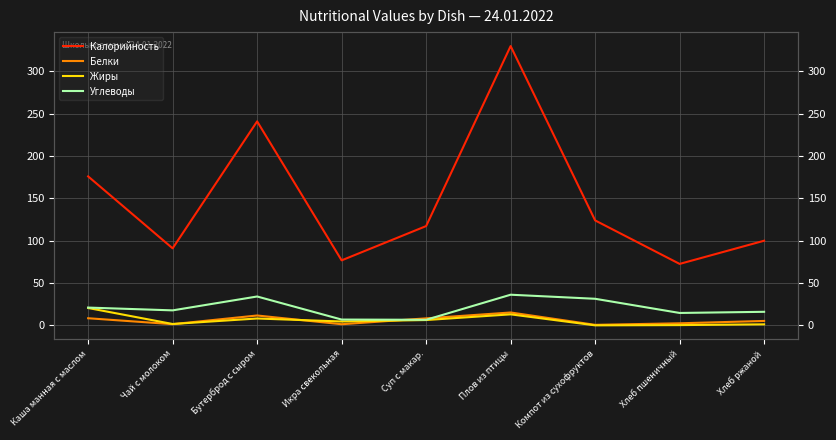

What is the difference between the Жиры values at Каша манная с маслом and Компот из сухофруктов?

20.5